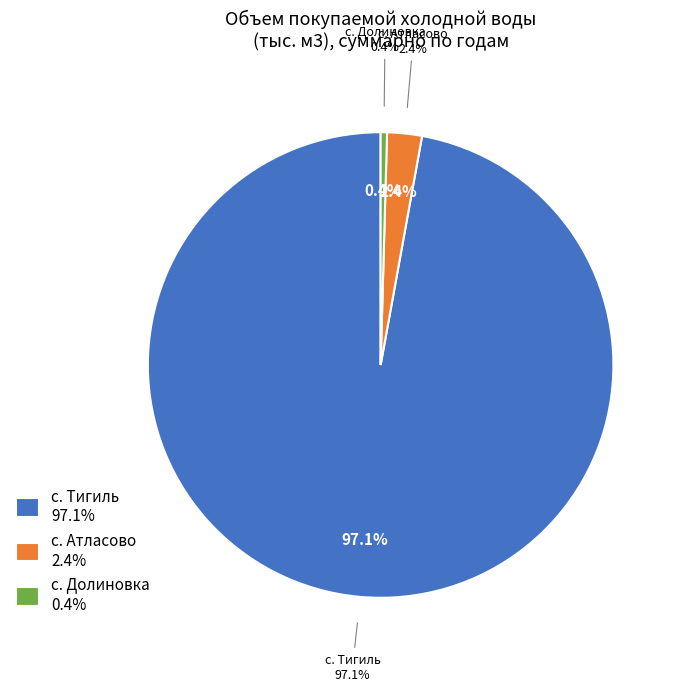

Which slice represents more than half of the pie?

с. Тигиль